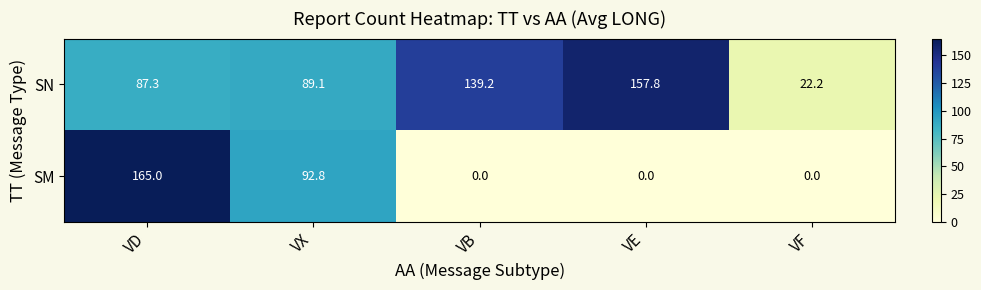

Is it true that SN equals 157.8 at VE?

True